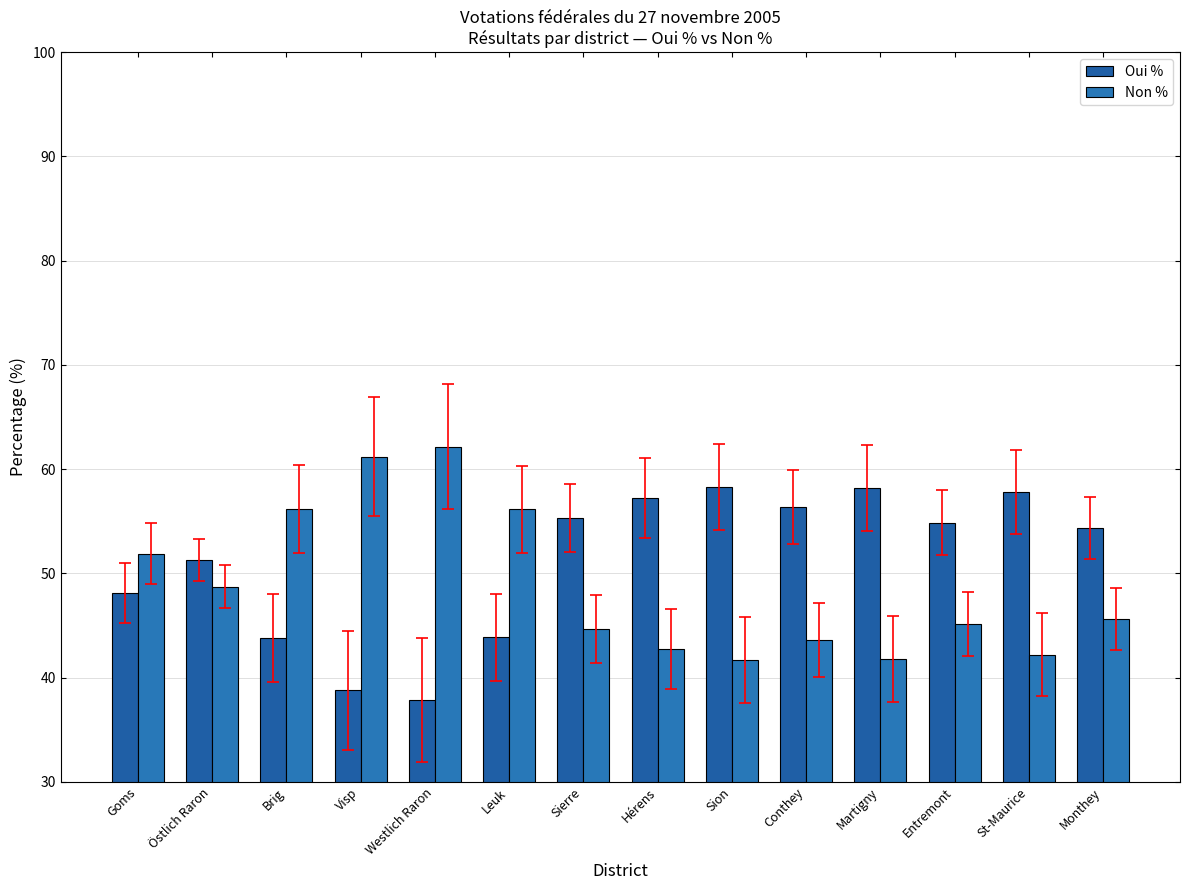

Reading left to right, what are all the values shown in this chart?

Oui %: 48.1	51.3	43.8	38.8	37.9	43.9	55.4	57.3	58.3	56.4	58.2	54.9	57.8	54.4
Non %: 51.9	48.7	56.2	61.2	62.1	56.1	44.6	42.7	41.7	43.6	41.8	45.1	42.2	45.6